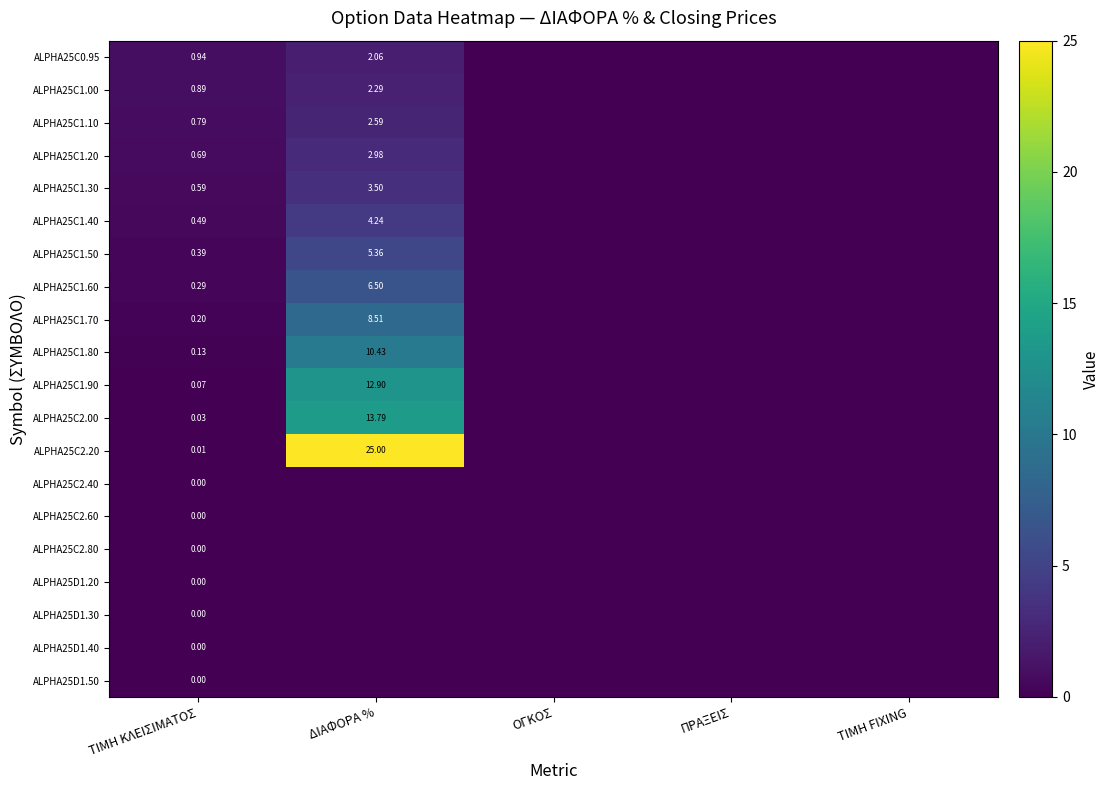

Rank the series by their maximum value, from highest to lowest.

ALPHA25C2.20, ALPHA25C2.00, ALPHA25C1.90, ALPHA25C1.80, ALPHA25C1.70, ALPHA25C1.60, ALPHA25C1.50, ALPHA25C1.40, ALPHA25C1.30, ALPHA25C1.20, ALPHA25C1.10, ALPHA25C1.00, ALPHA25C0.95, ALPHA25C2.40, ALPHA25C2.60, ALPHA25C2.80, ALPHA25D1.20, ALPHA25D1.30, ALPHA25D1.40, ALPHA25D1.50